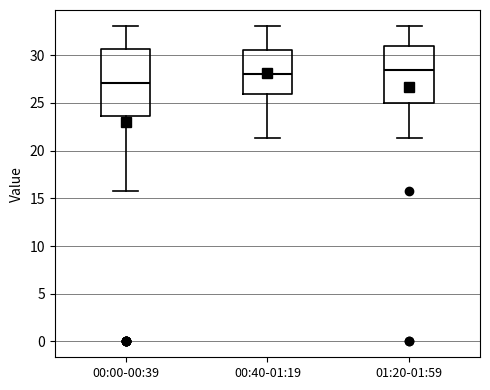

Reading left to right, transcribe this box plot: for each box, give where its median line is, the range the box spans, and where its two whiskers end, as read against the y-axis. The values are not printed on the chart, so give them approximately, as read against the axis.

00:00-00:39: median 27.0, box 23.5 to 30.5, whiskers 16.0 to 33.0
00:40-01:19: median 28.0, box 26.0 to 30.5, whiskers 21.5 to 33.0
01:20-01:59: median 28.5, box 25.0 to 31.0, whiskers 21.5 to 33.0